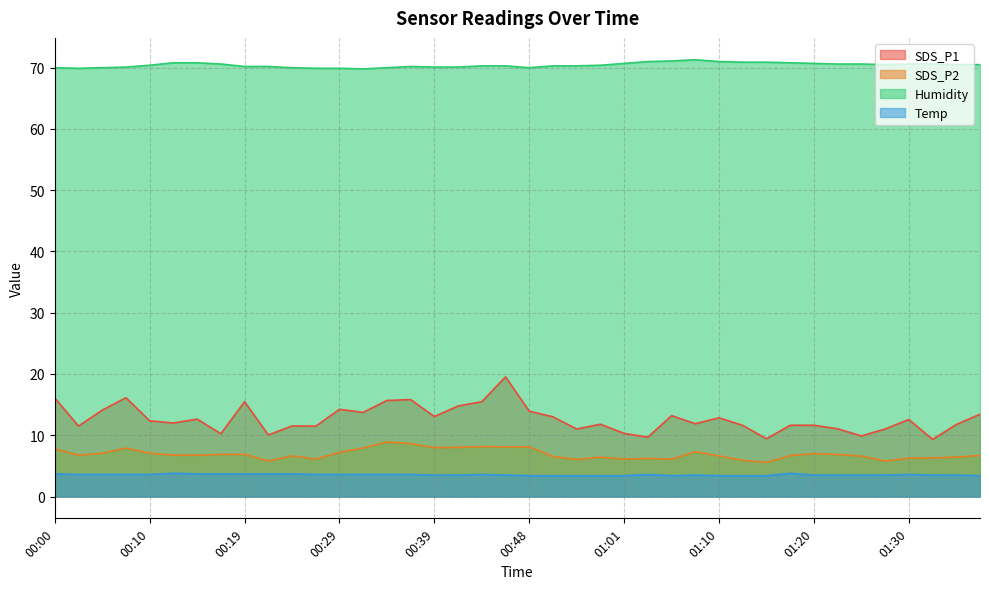

At which label is Humidity closest to 70?

00:00